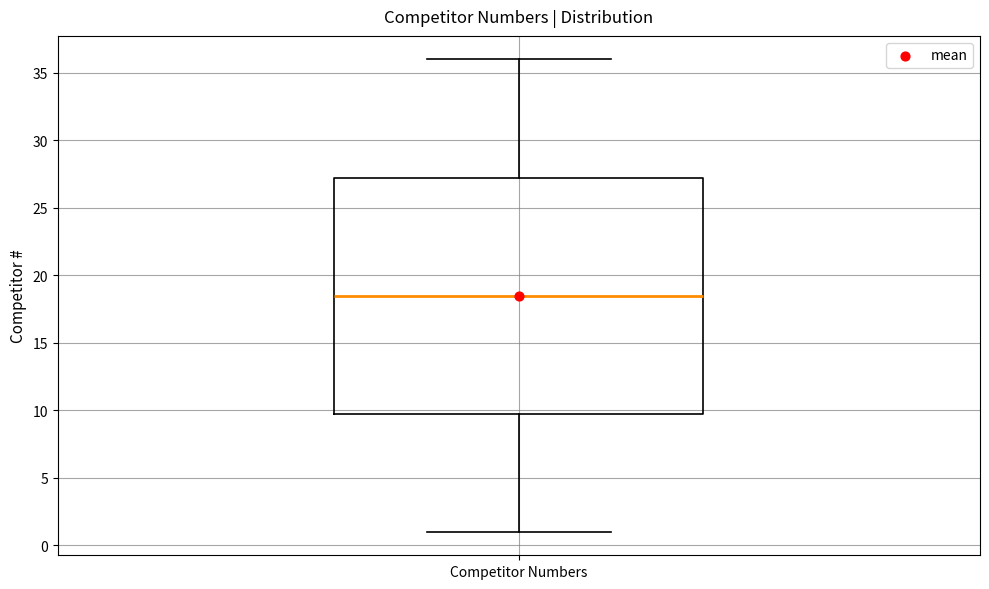

Transcribe this box plot: give where the median line is, the range the box spans, and where the two whiskers end, as read against the y-axis. The values are not printed on the chart, so give them approximately, as read against the axis.

median 18.5, box 10.0 to 27.5, whiskers 1.0 to 36.0